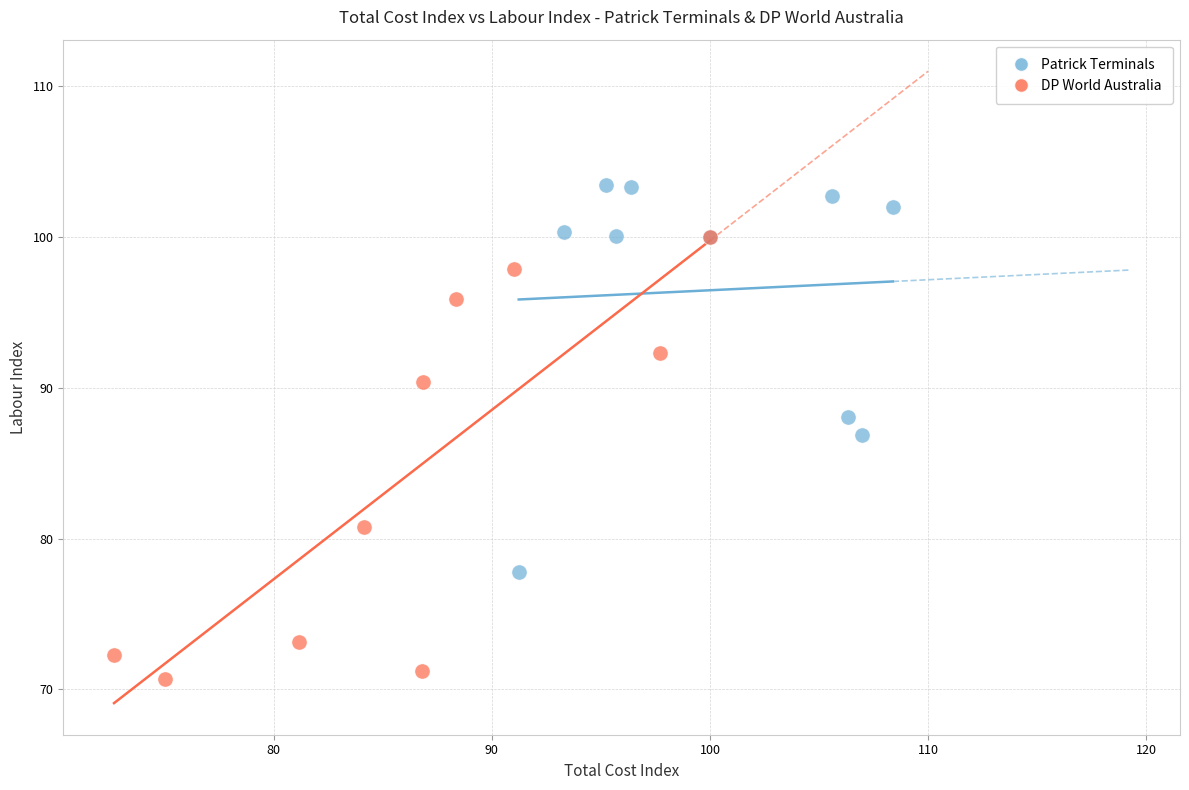

Which series has the widest spread of Y values?

DP World Australia